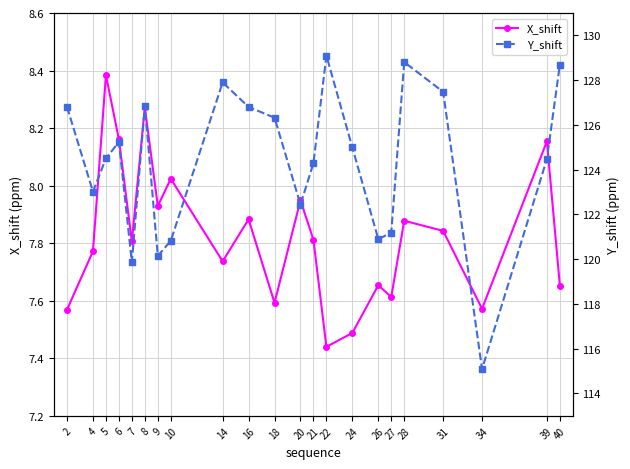

True or false: Y_shift has more than 0 interior local peaks.

True